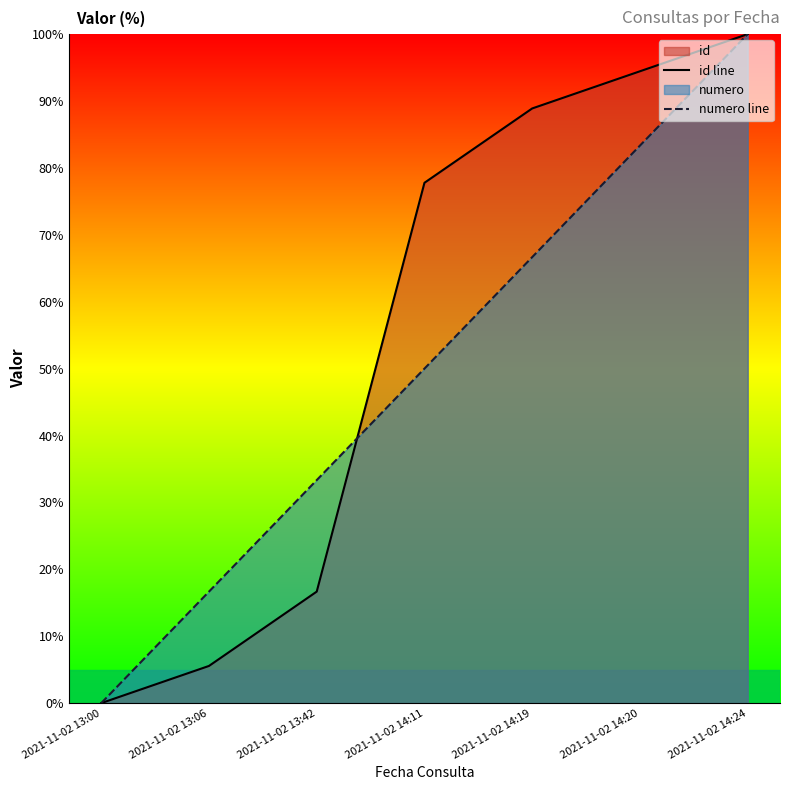

True or false: id line has more than 1 points higher than both neighbors.

False